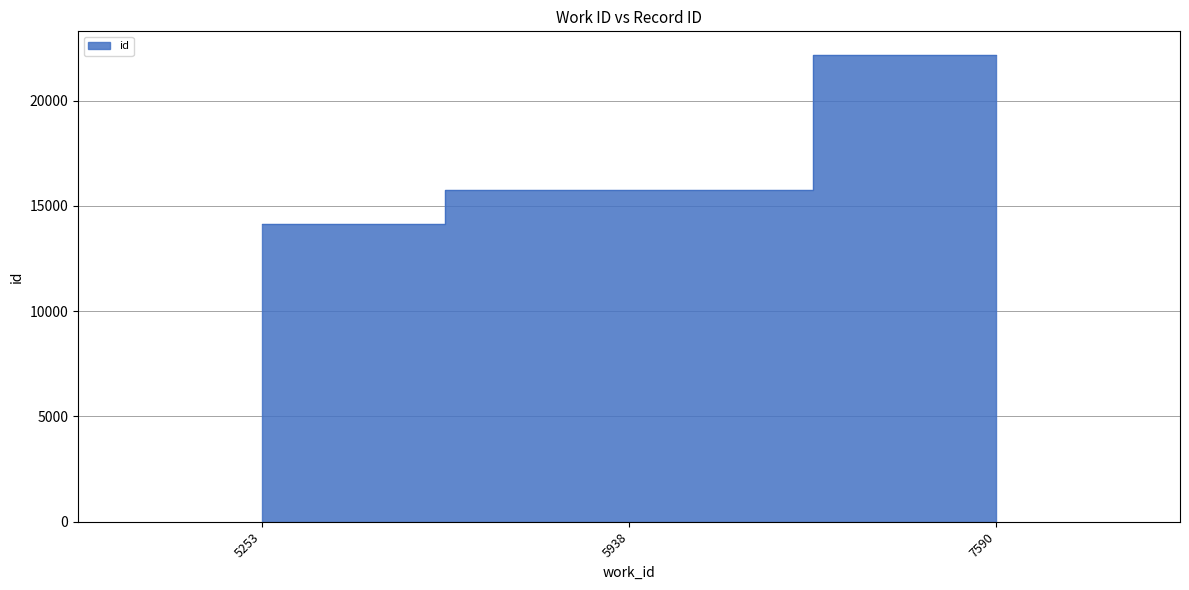

Does the chart display data point markers on the line(s)?

No